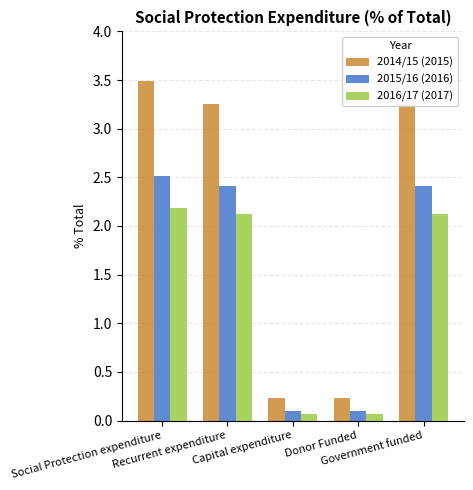

Where does the 2014/15 (2015) series first go above 3?

Social Protection expenditure